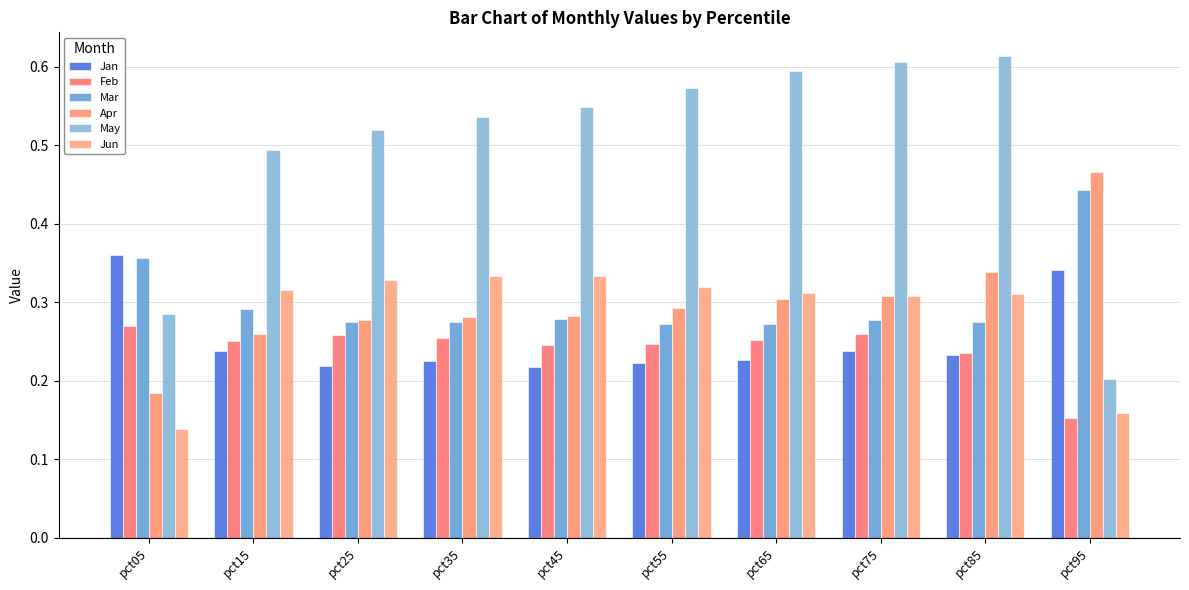

The value of Mar at pct85 is 0.3. True or false?

True